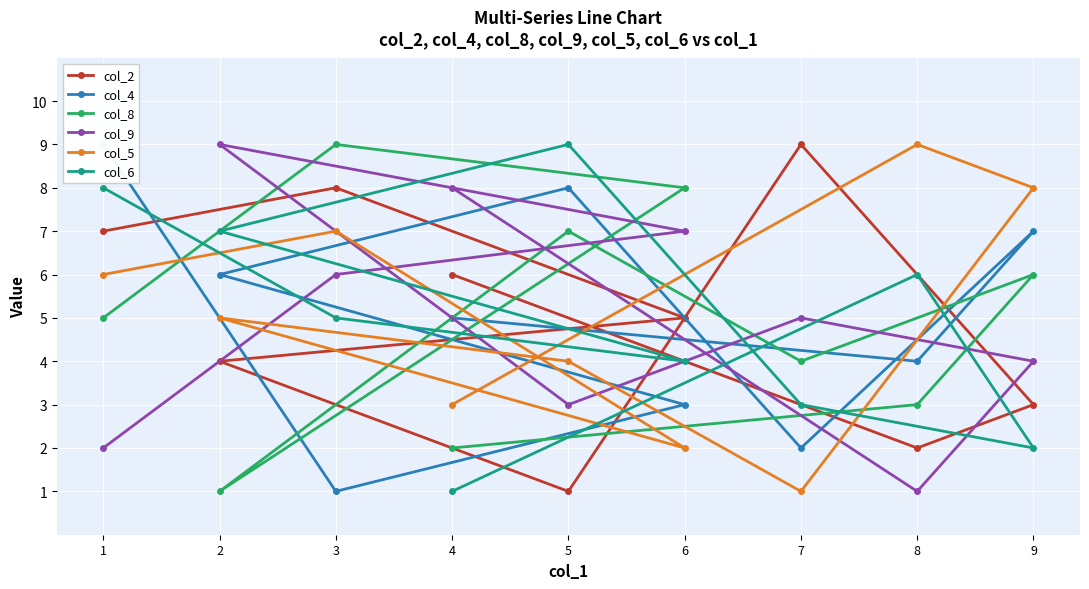

The value of col_9 at 6 is 7. True or false?

True